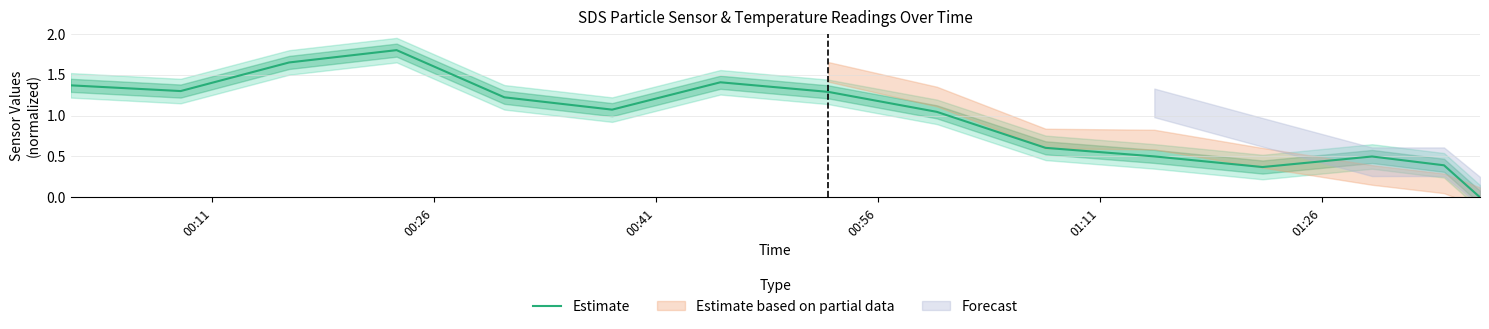

What is the maximum value for Estimate?

1.8